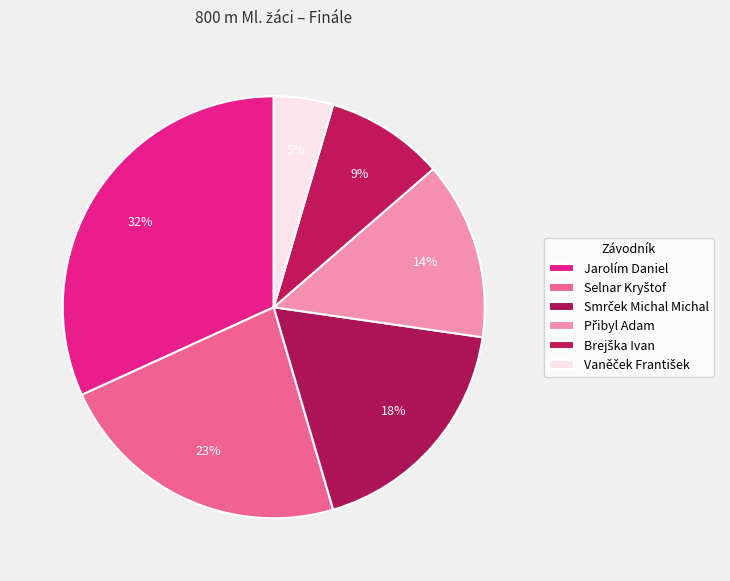

To the nearest percent, what percentage of the pie is Přibyl Adam?

14%